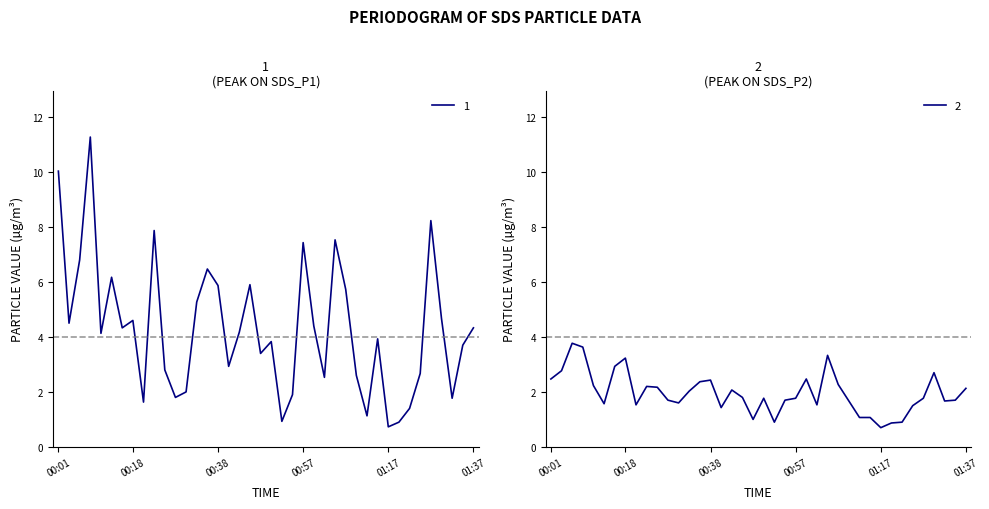

List the labels in order of SDS_P2 value, largest first.

00:06, 00:09, 01:05, 00:18, 00:16, 00:04, 01:29, 00:01, 01:00, 00:38, 00:35, 01:07, 00:11, 00:23, 00:26, 01:37, 00:43, 00:33, 00:45, 00:50, 00:57, 01:27, 00:28, 00:55, 01:34, 01:10, 01:32, 00:31, 00:14, 00:21, 01:02, 01:24, 00:40, 01:12, 01:14, 00:48, 00:53, 01:22, 01:19, 01:17